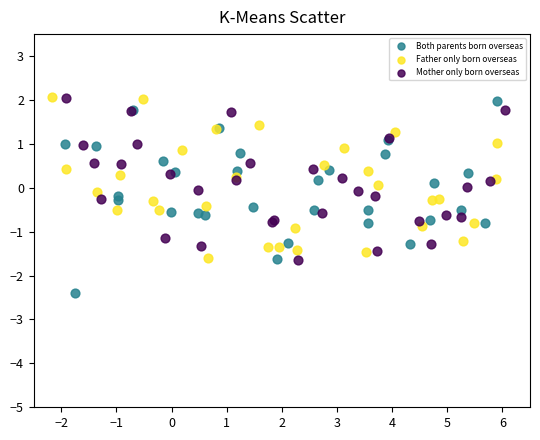

Which series contains the lowest Y value?

Both parents born overseas